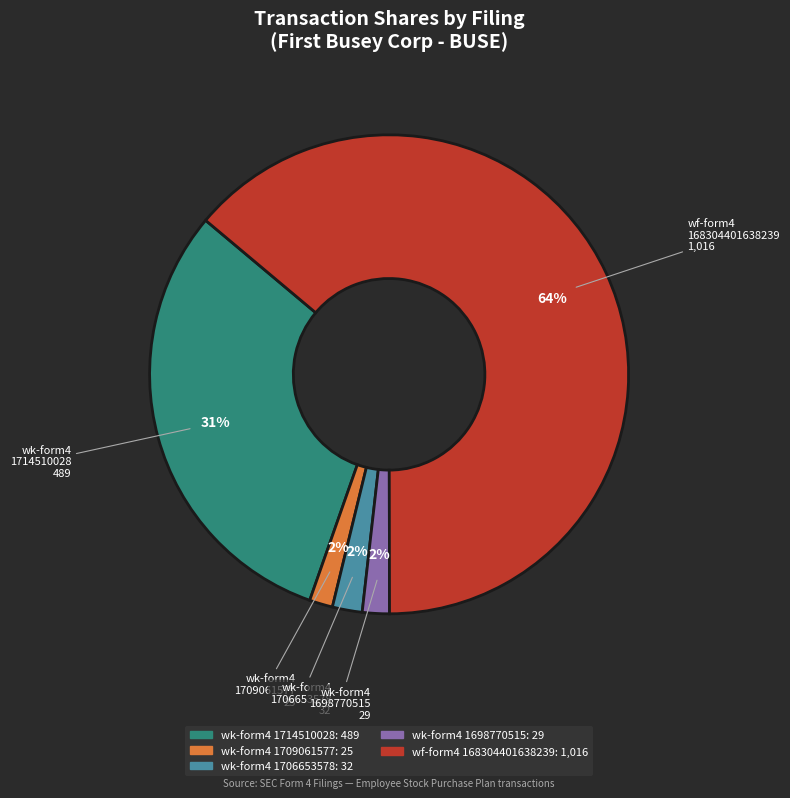

To the nearest percent, what is the average slice percentage?

20%